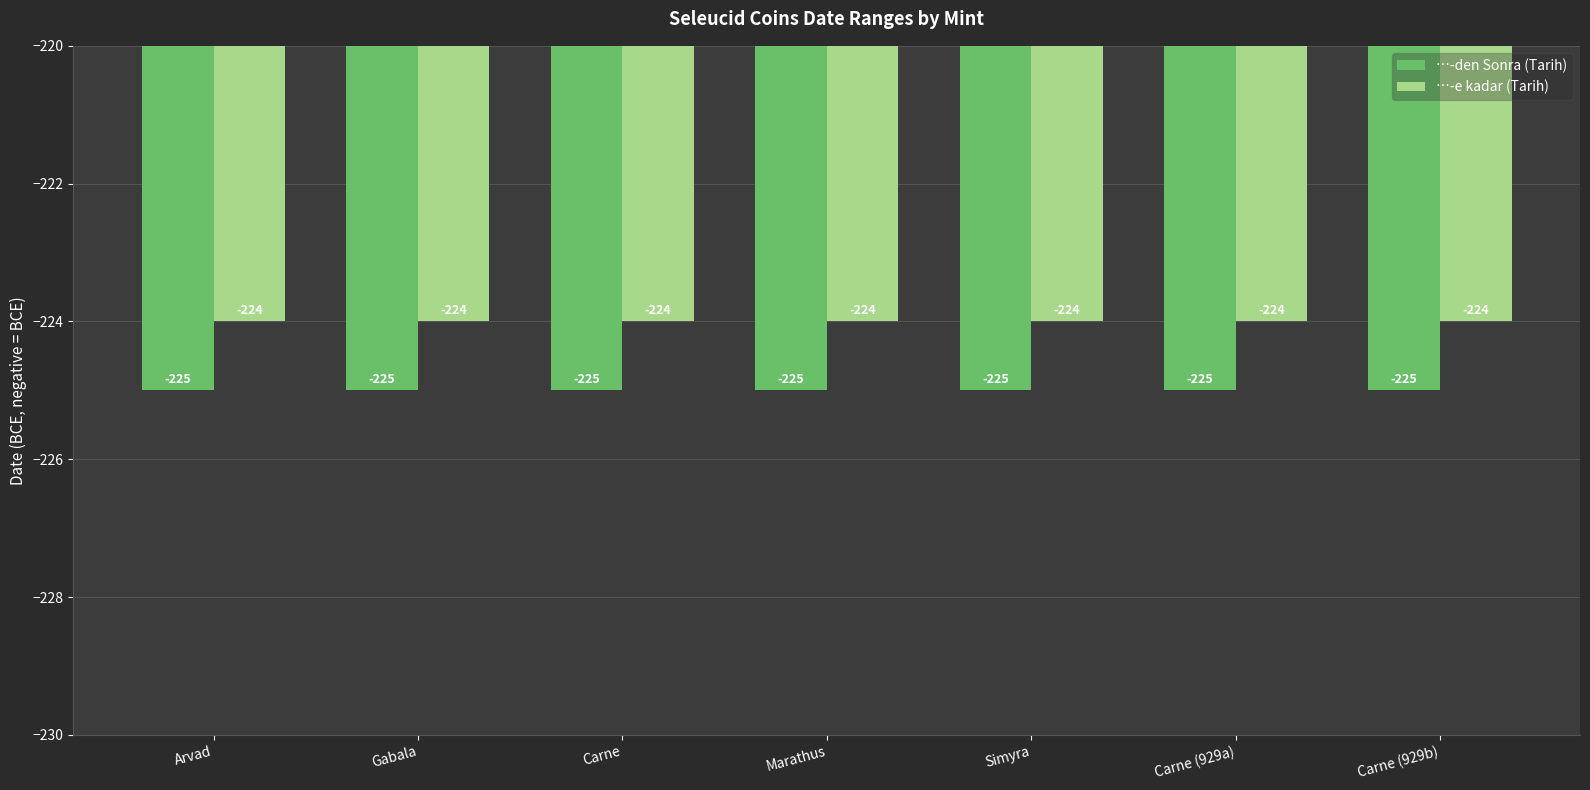

What is the minimum value shown in the chart?

-225